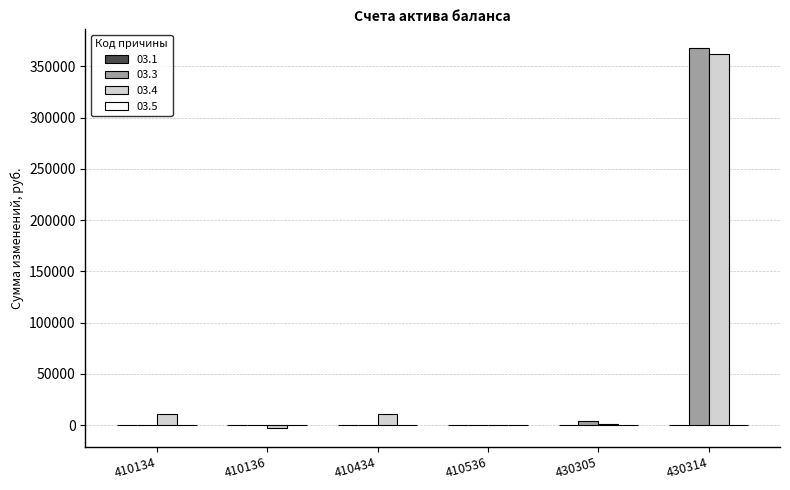

How many groups of bars are there?

6